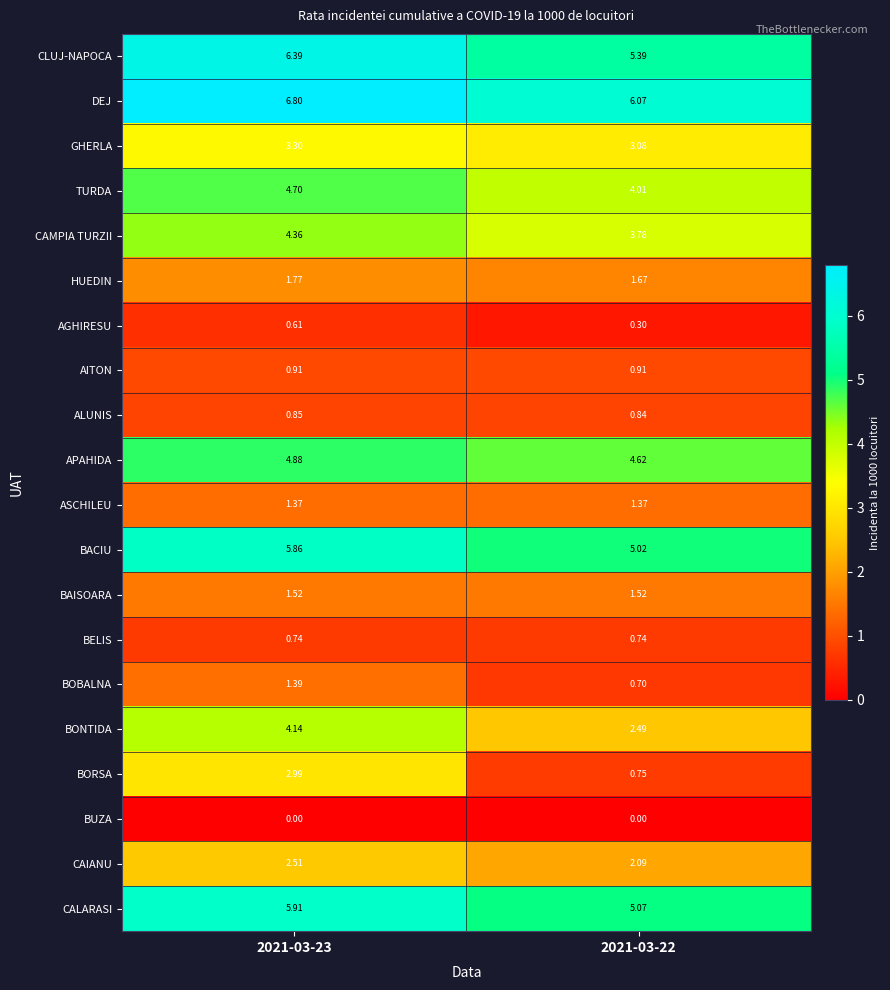

Which series has the largest total across all categories?

DEJ